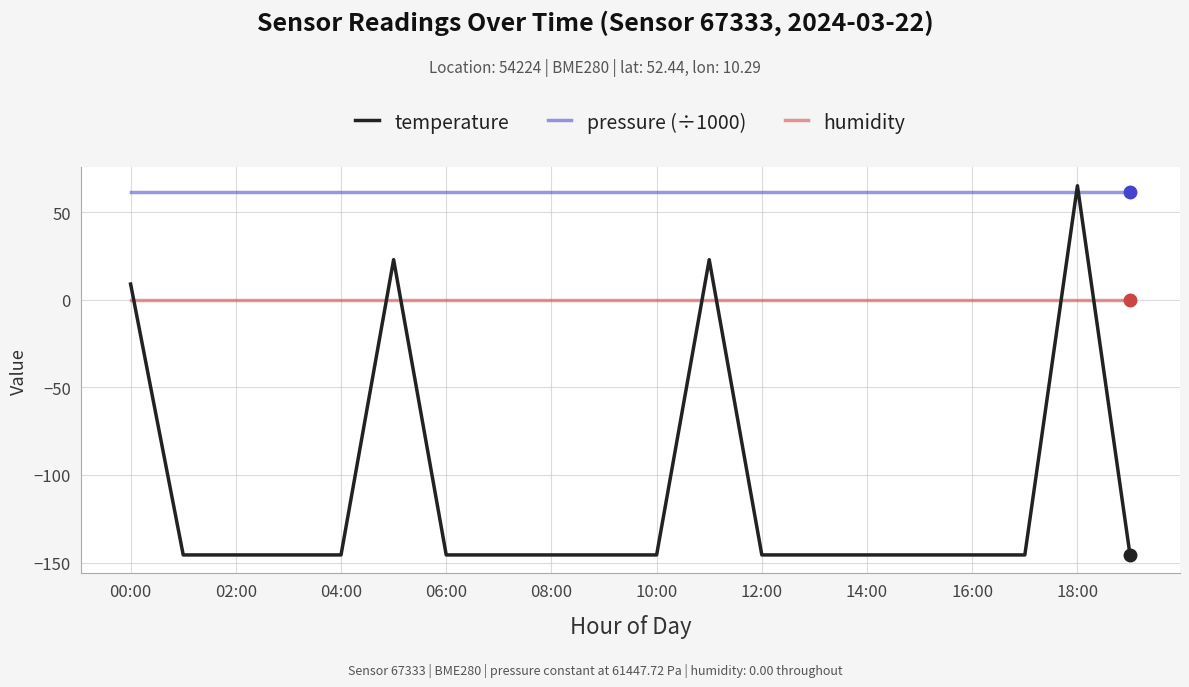

Which series has the largest total across all categories?

pressure (÷1000)